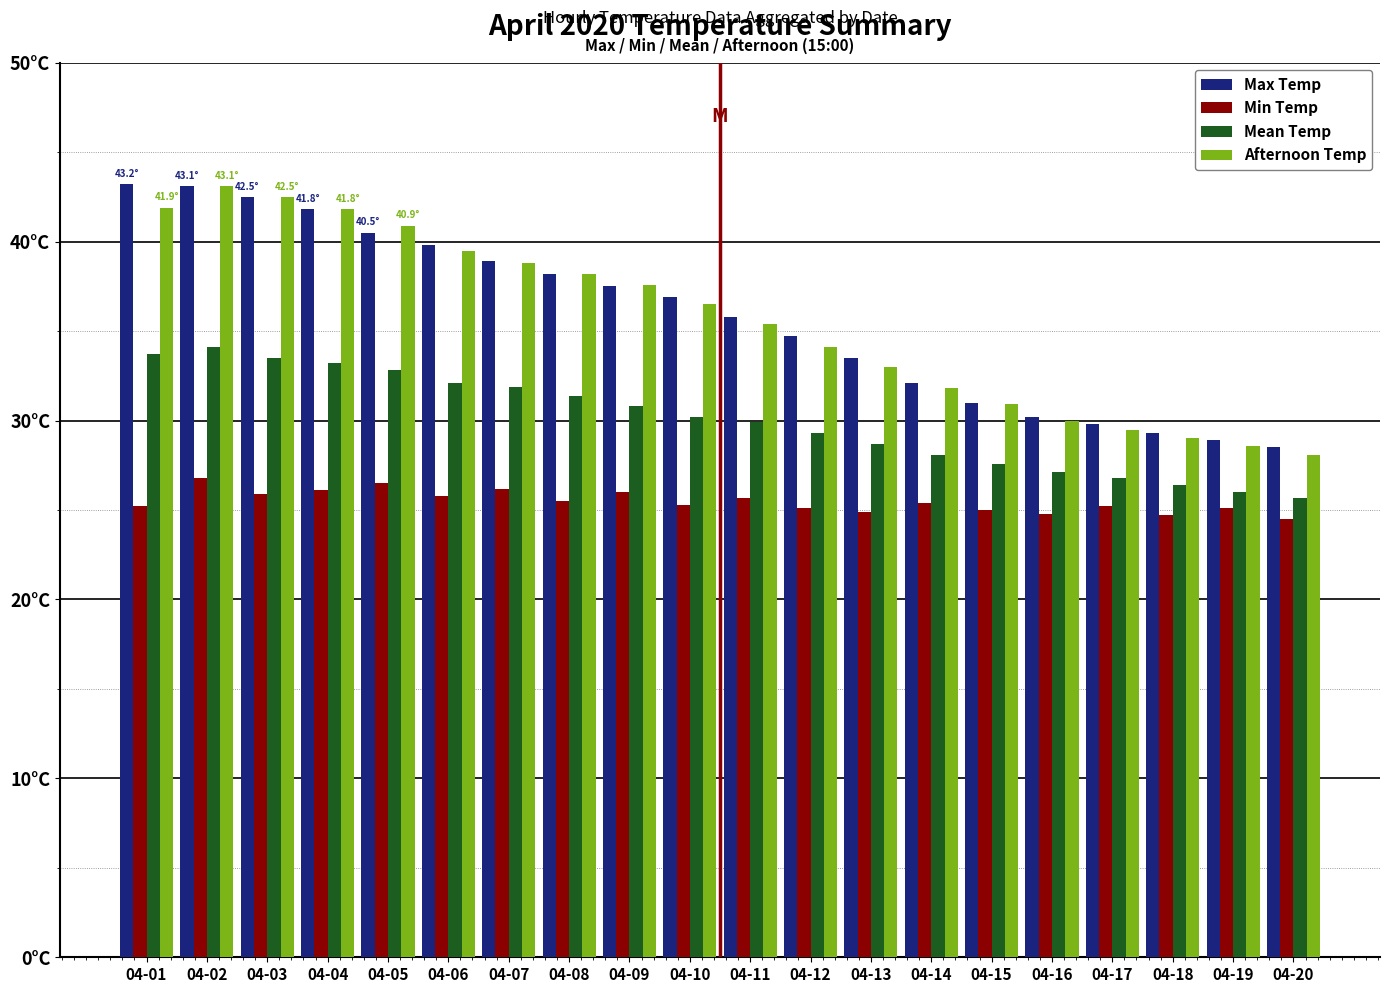

Which label corresponds to the smallest value in the chart?

04-20